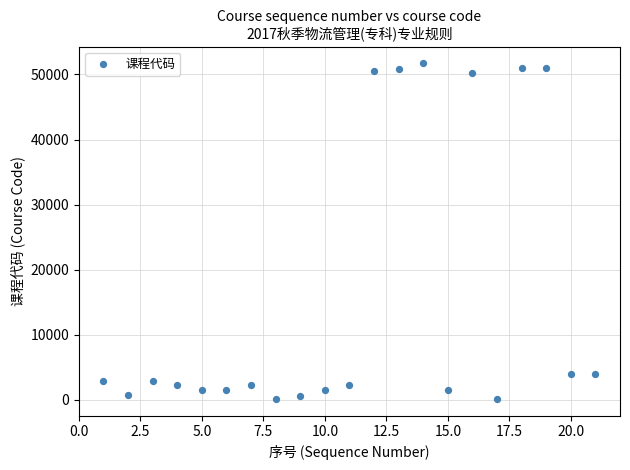

What is the range of Y values (max minus min)?

51575